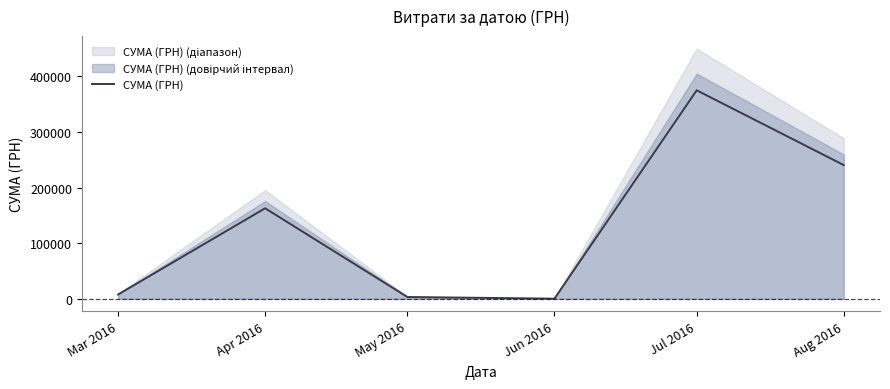

What value does the data have at Jun 2016?

180.0